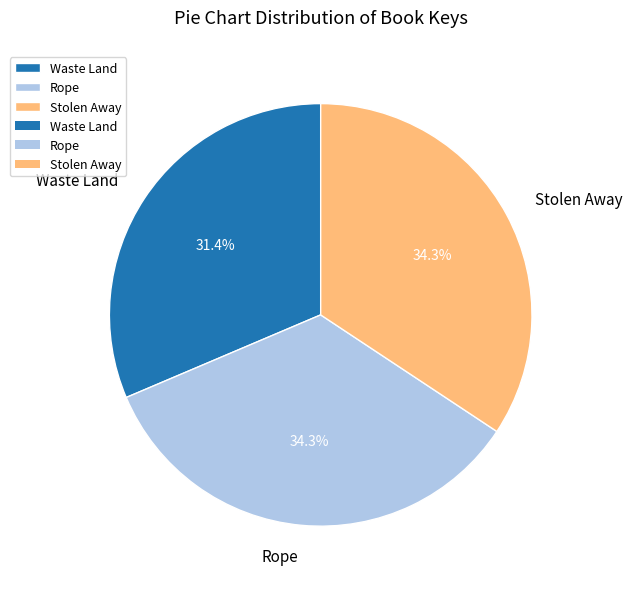

Which slice is the smallest?

Waste Land